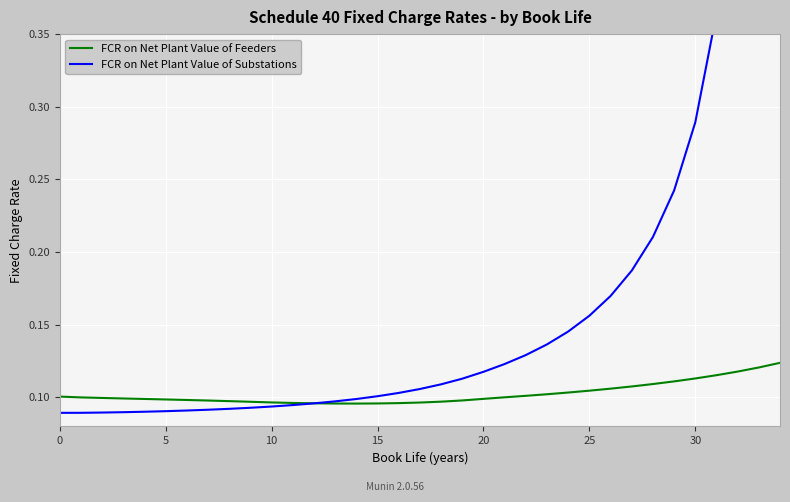

The FCR on Net Plant Value of Feeders series shows 0.1 at 22. True or false?

True